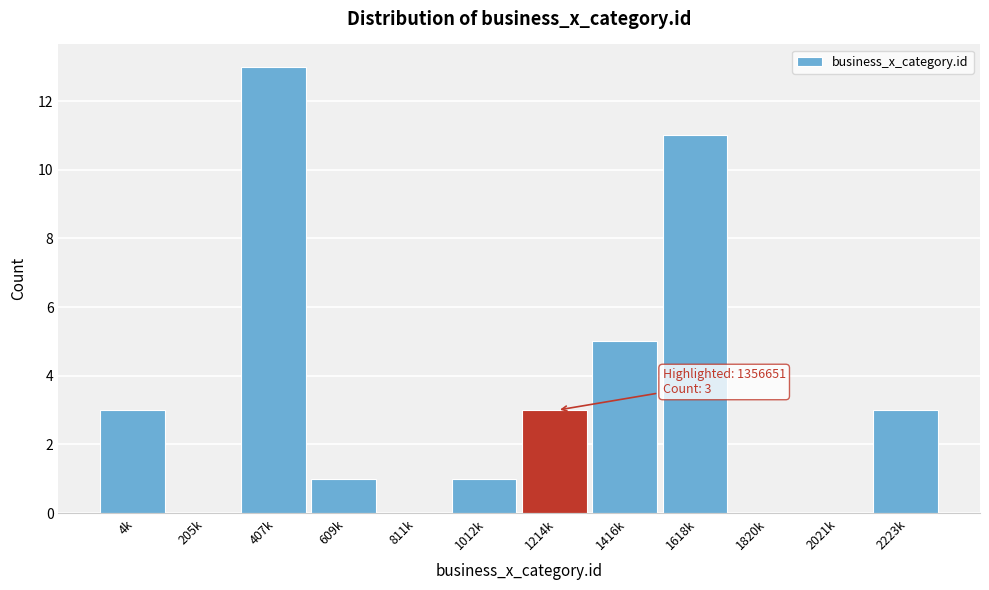

Reading left to right, list all the values displayed in this chart.

4k=3	205k=0	407k=13	609k=1	811k=0	1012k=1	1214k=3	1416k=5	1618k=11	1820k=0	2021k=0	2223k=3